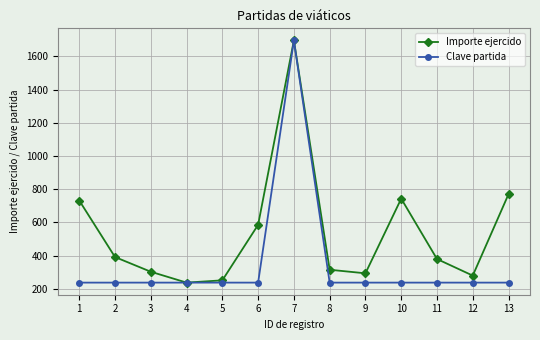

List the series in order of their overall mean, highest first.

Importe ejercido, Clave partida